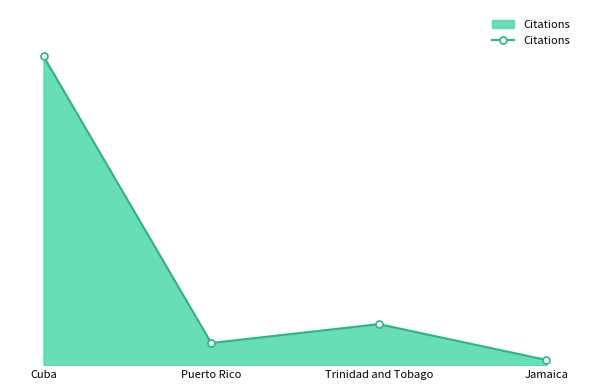

What is the difference between the maximum and minimum values?

644